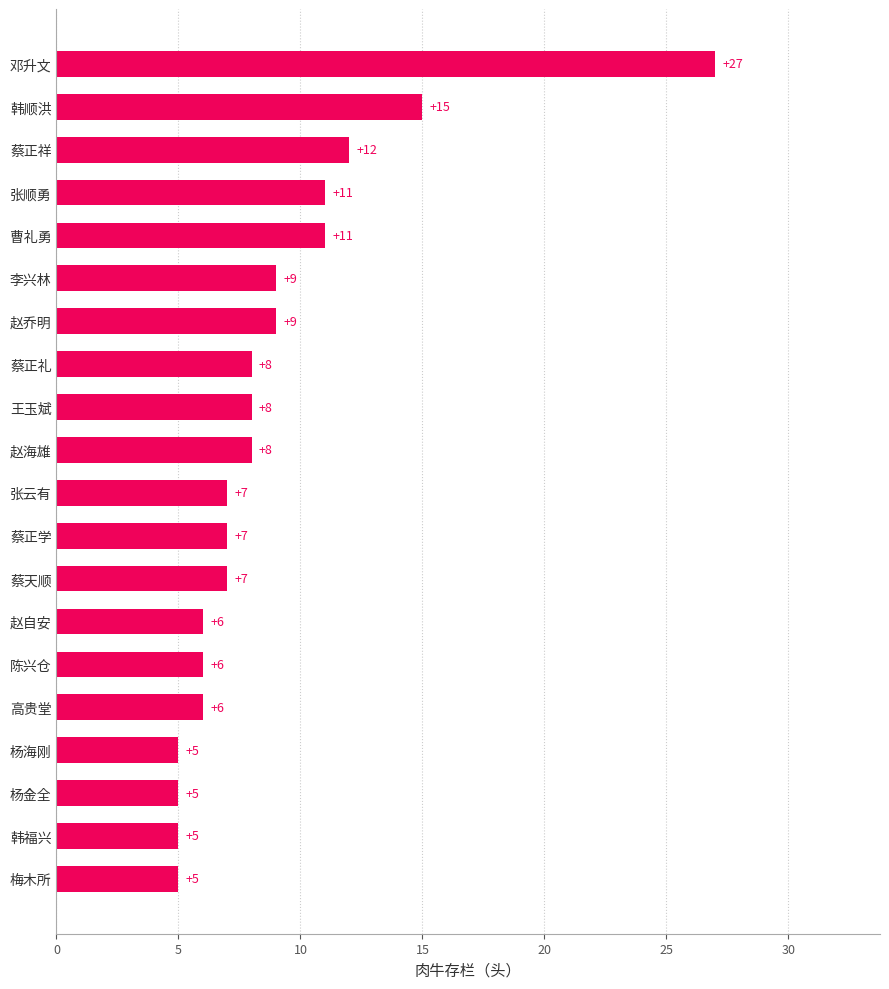

Are the bars grouped side by side (vs. stacked)?

No